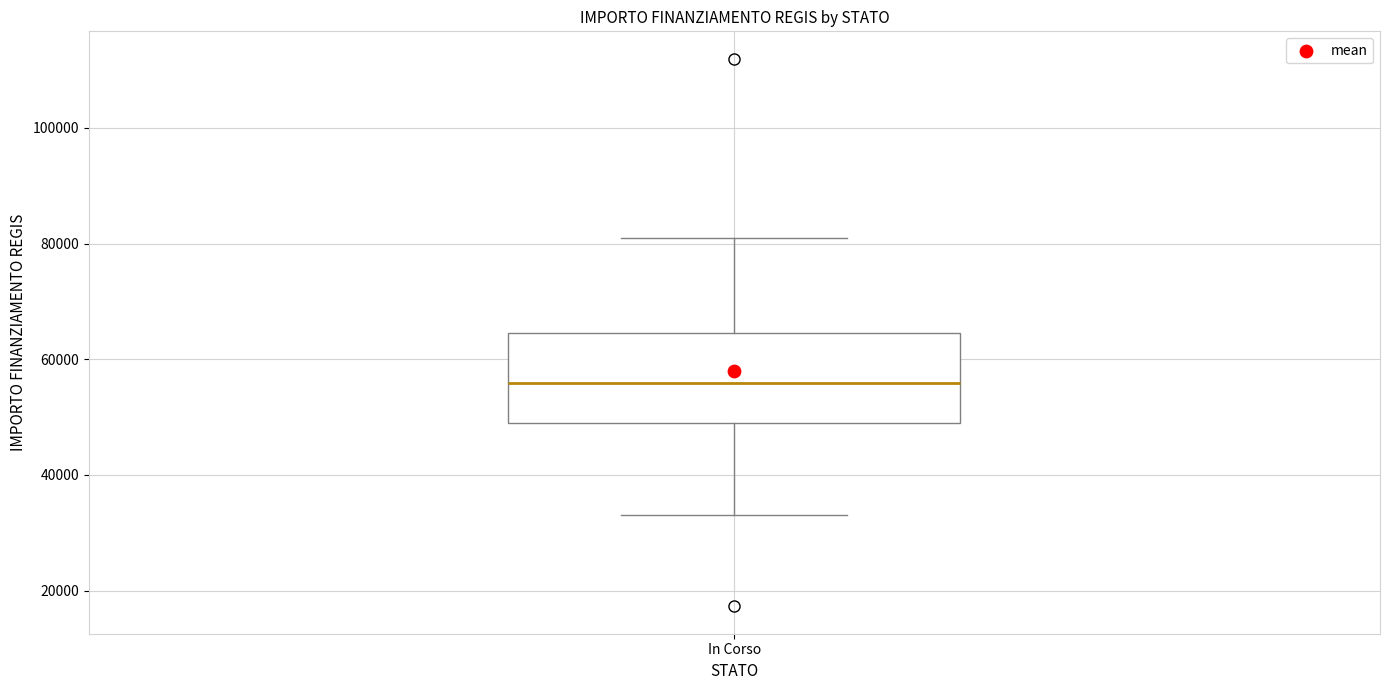

Where does the median line of the box for In Corso sit on the y-axis? The values are not printed on the chart, so give them approximately, as read against the axis.

56000